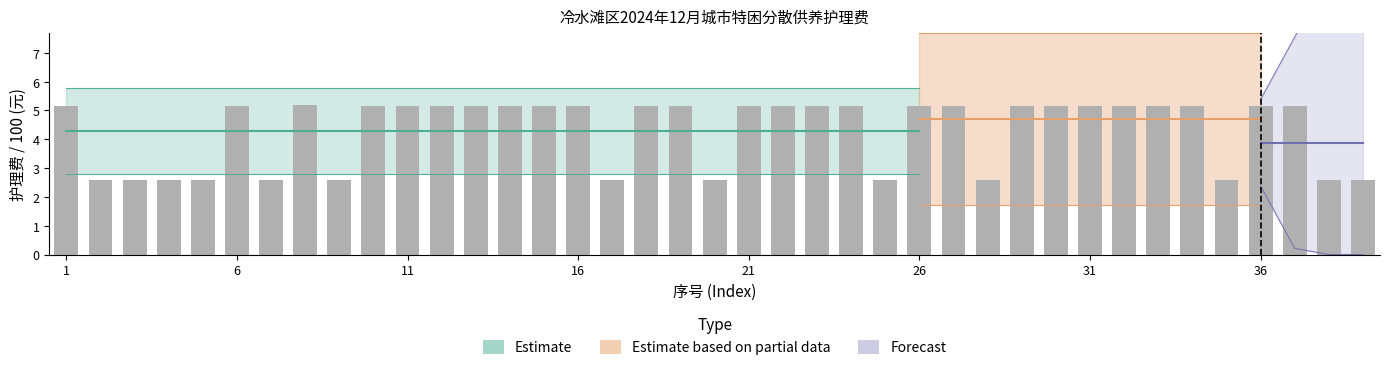

What is the difference between the maximum and minimum values?

2.6